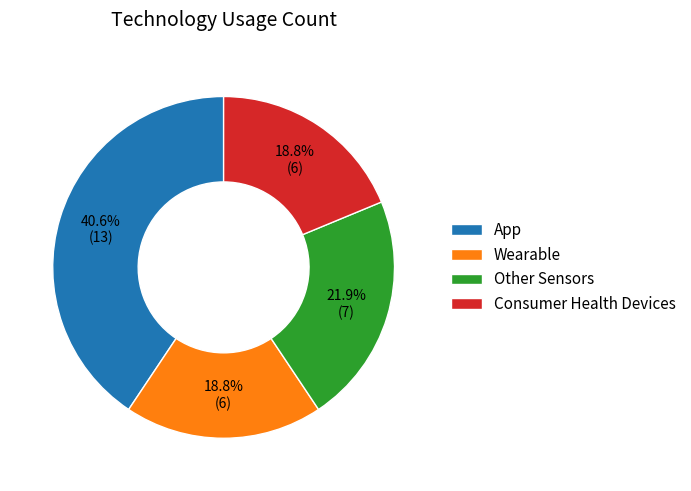

Approximately how many times larger is the value at Consumer Health Devices compared to Wearable?

1.0